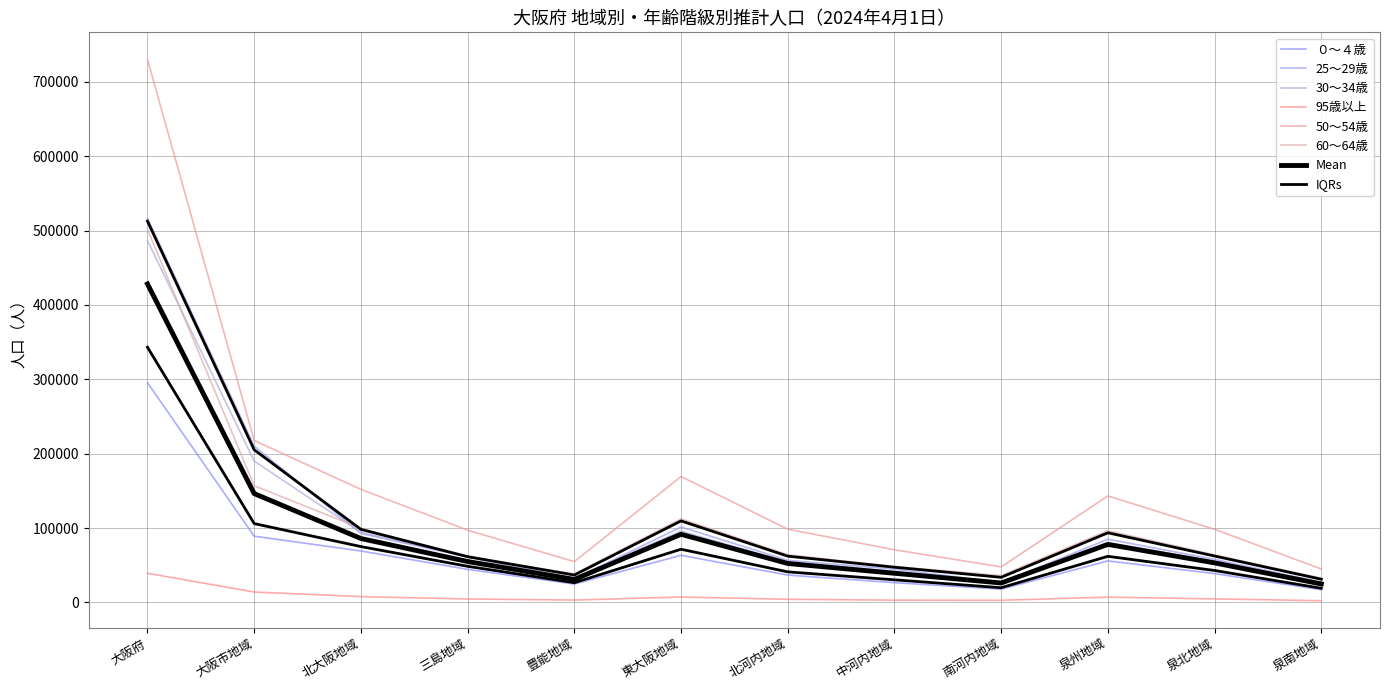

Rank the series at 豊能地域 from lowest to highest value.

95歳以上, ０～４歳, 25～29歳, 30～34歳, 60～64歳, 50～54歳